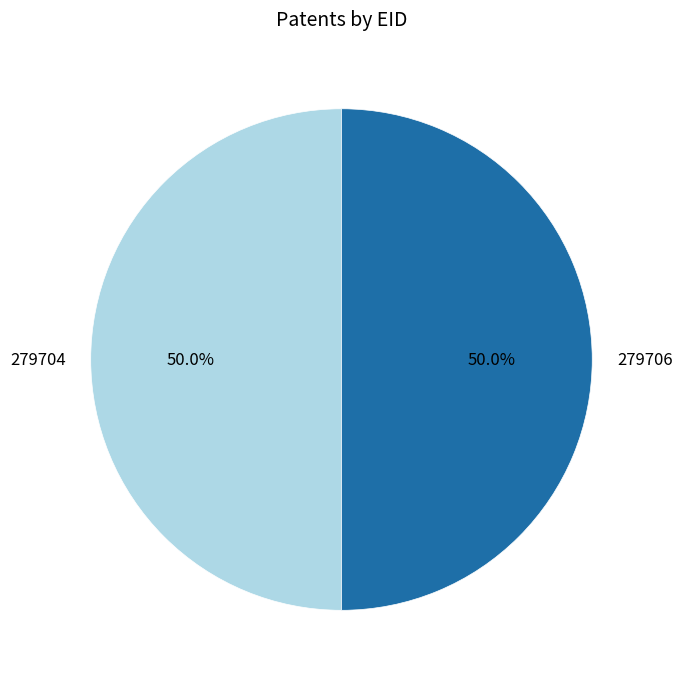

Approximately how many times larger is the value at 279704 compared to 279706?

1.0